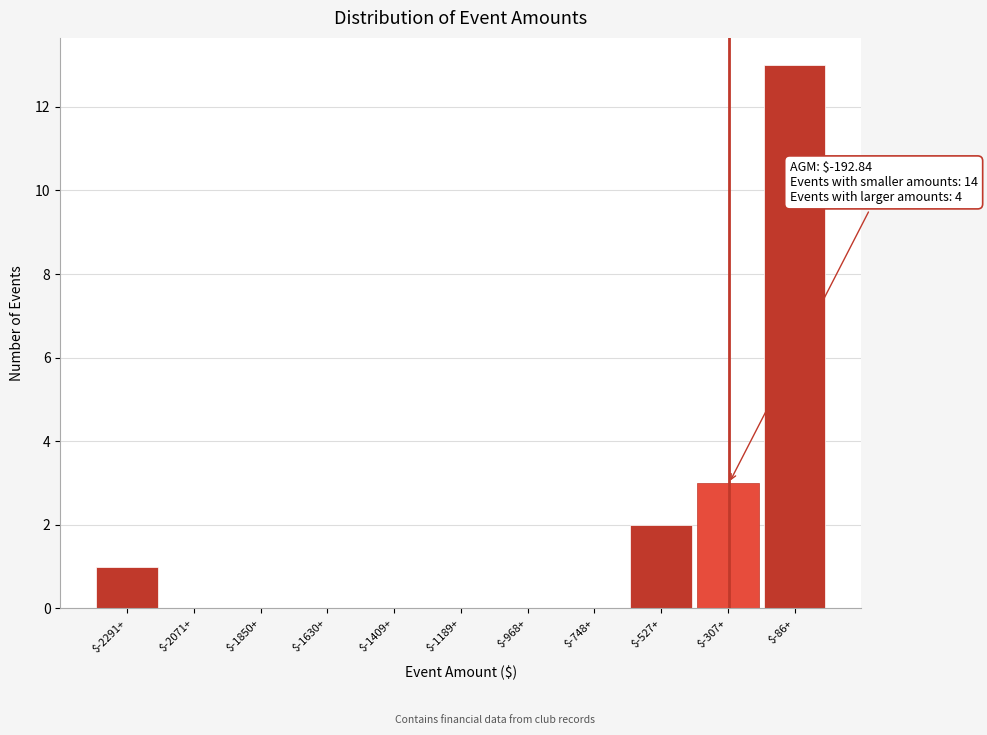

What is the sum of all values?

19